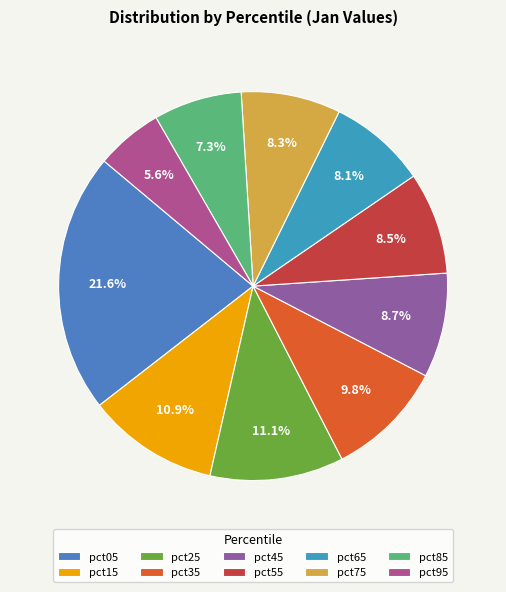

Do pct55 and pct85 together represent more than half of the pie?

No